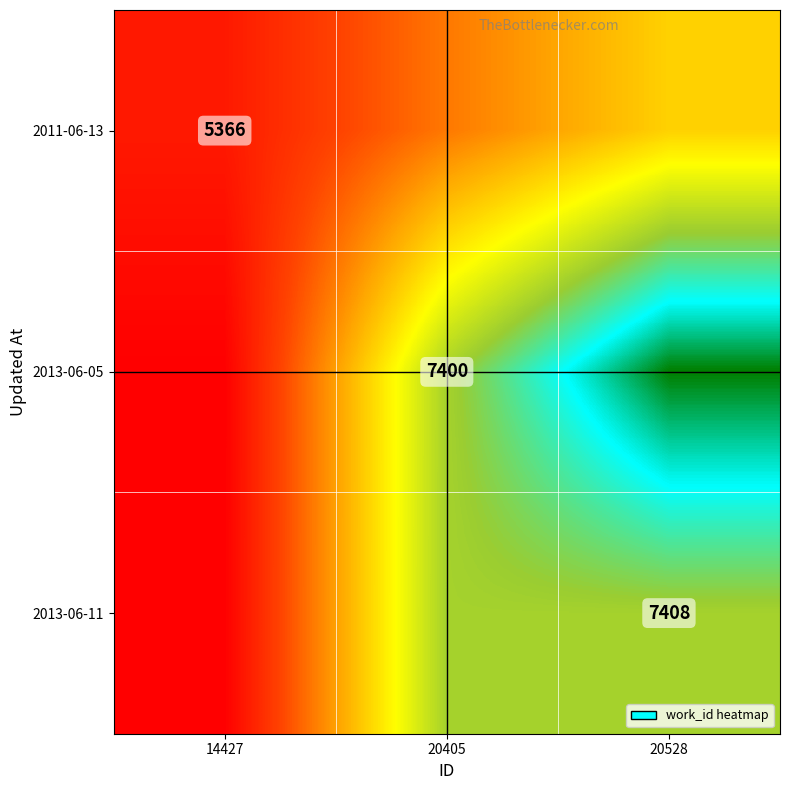

Which series changed the most between 14427 and 20528?

2013-06-05